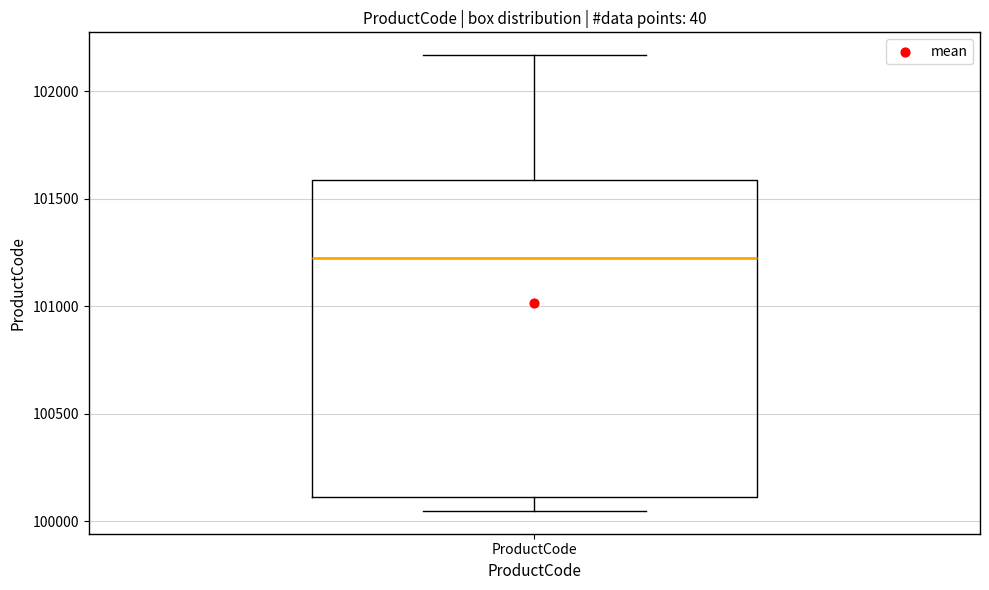

Where does the lower whisker of the box for ProductCode end on the y-axis? The values are not printed on the chart, so give them approximately, as read against the axis.

100050